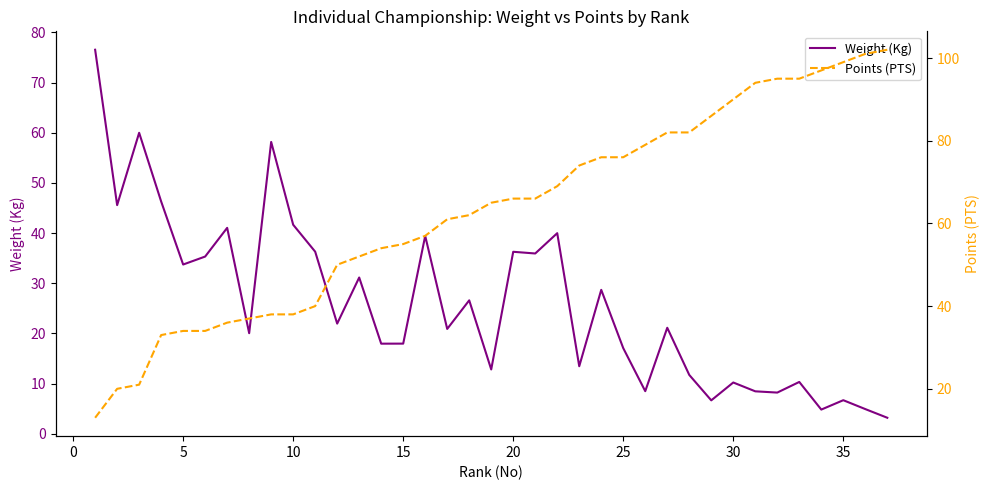

True or false: Points (PTS) and Weight (Kg) cross at least once.

True